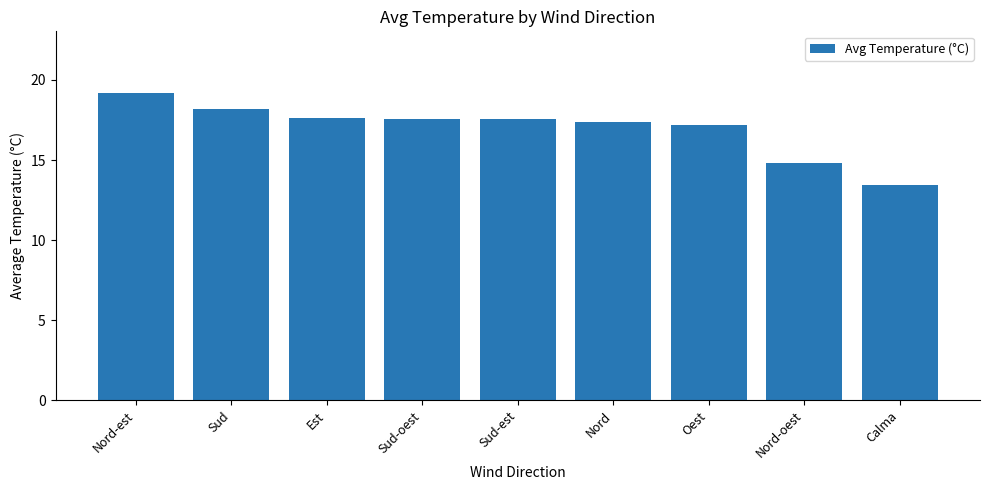

What is the difference between the second highest and minimum values?

4.7